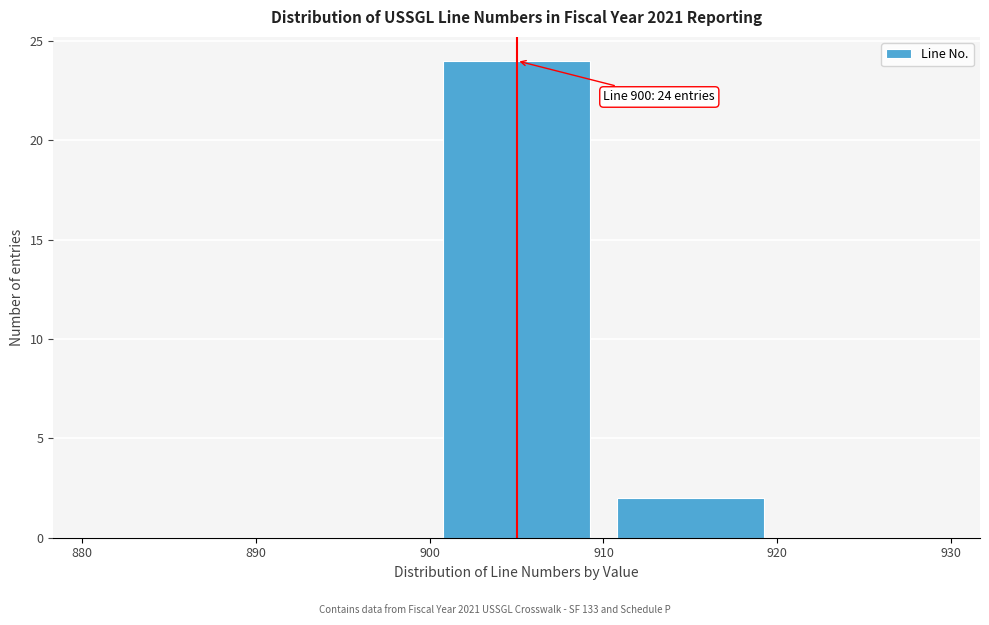

Over which range of the x-axis is the bar tallest?

900 to 910